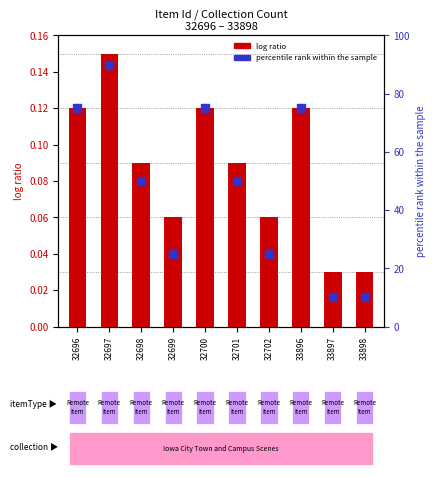

Which series reaches the minimum Y coordinate?

public